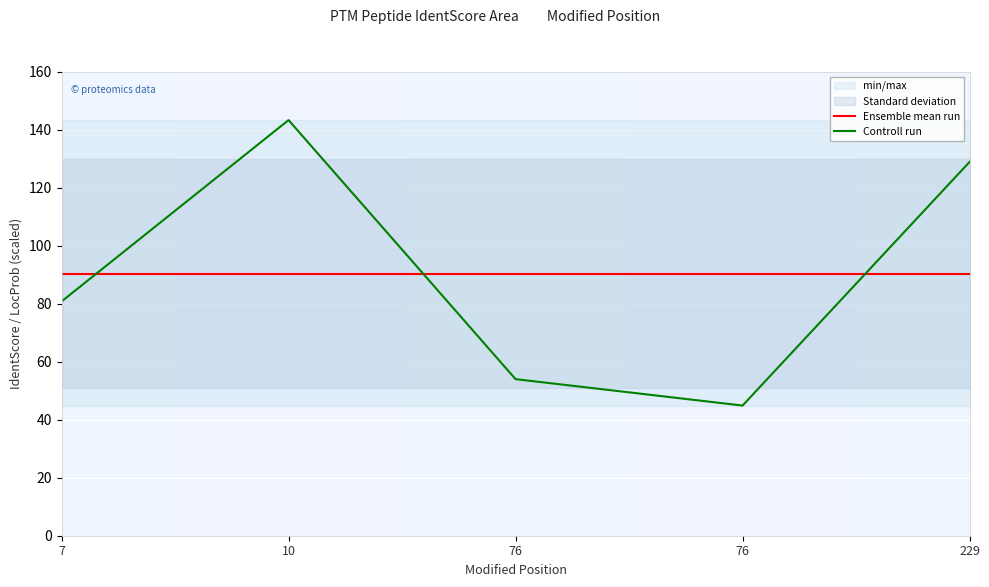

The Ensemble mean run series shows 90.3 at 76. True or false?

True